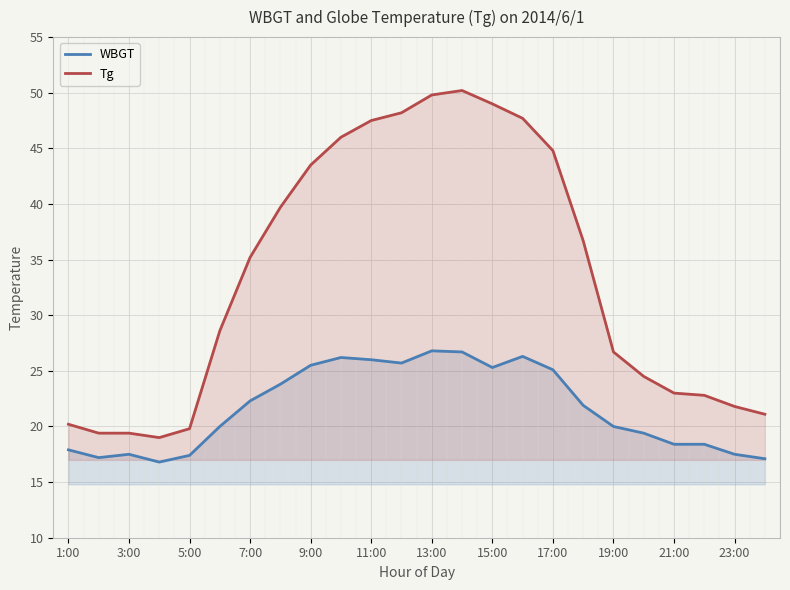

How many data points does each series have?

24